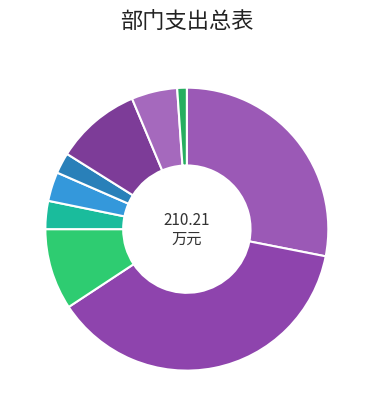

How many slices are in this pie chart?

9